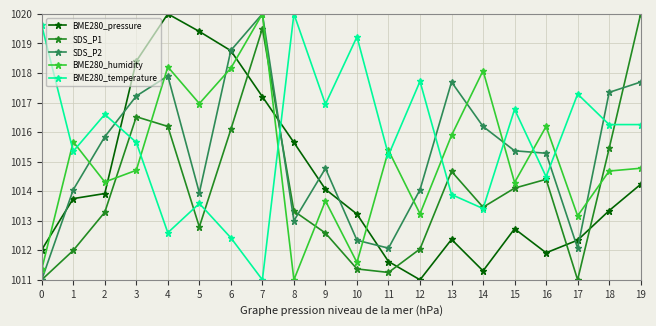

How many categories are shown in the chart?

20